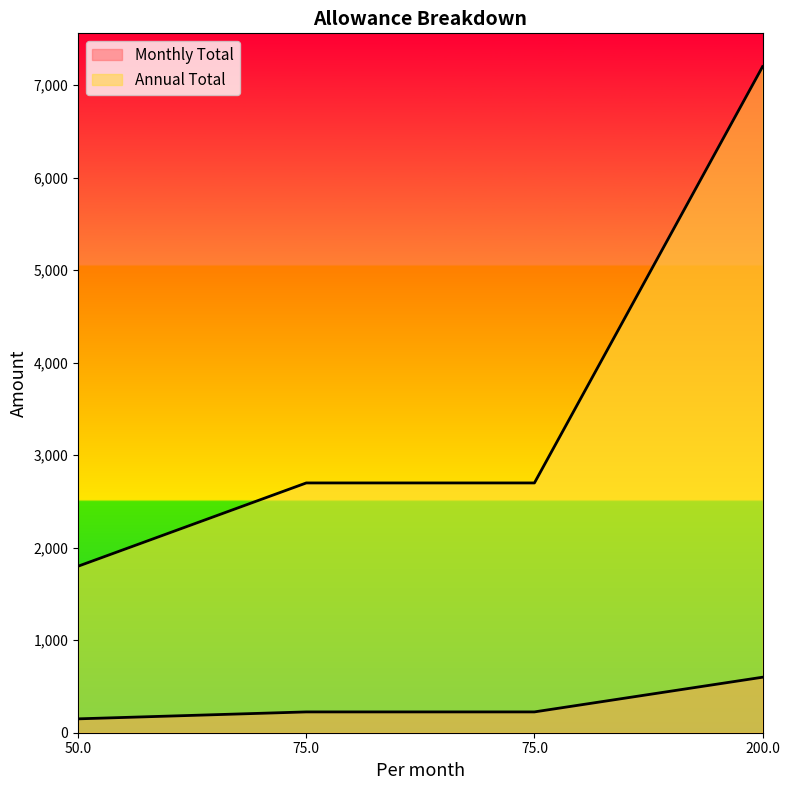

What are all the series names shown in the legend?

Monthly Total, Annual Total